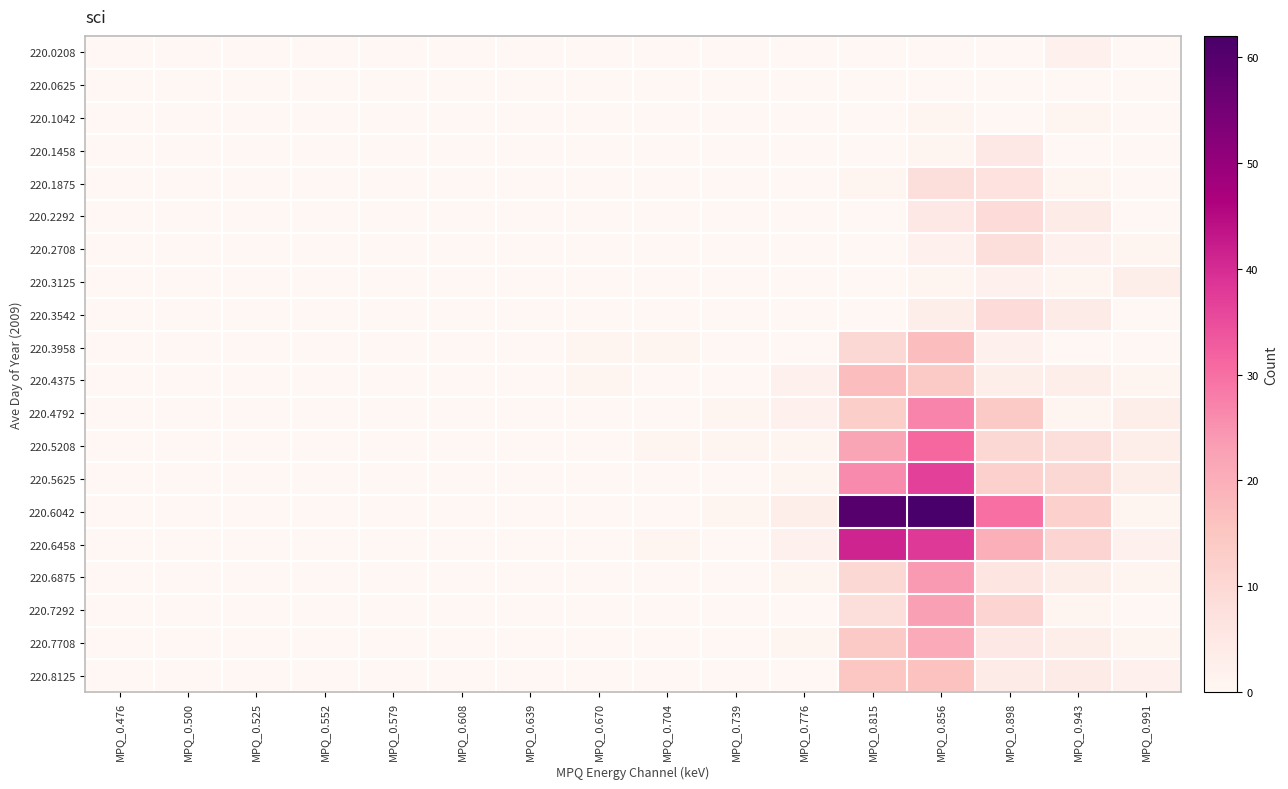

Which series has the largest total across all categories?

220.6042